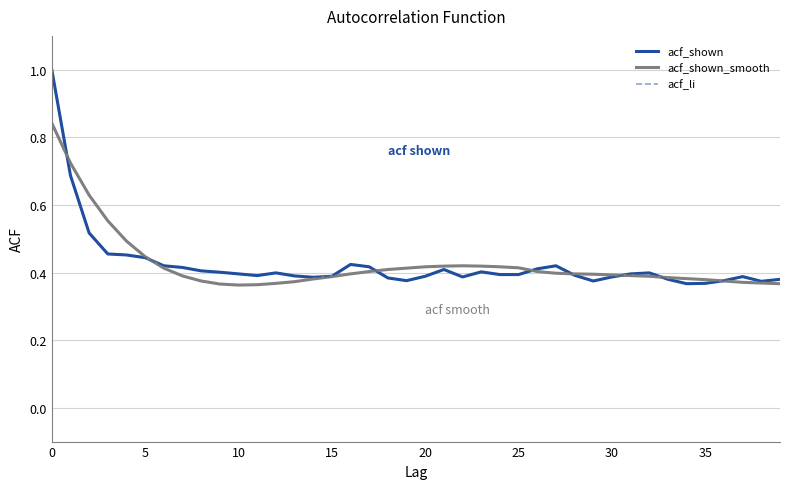

How many lines are shown in the chart?

3